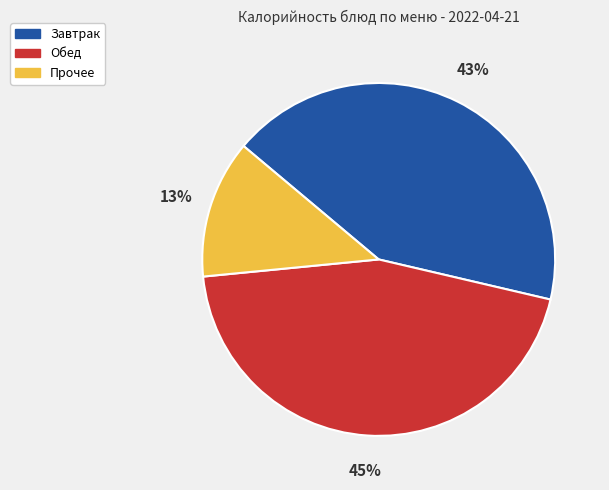

Is there any slice that represents more than half of the pie?

No